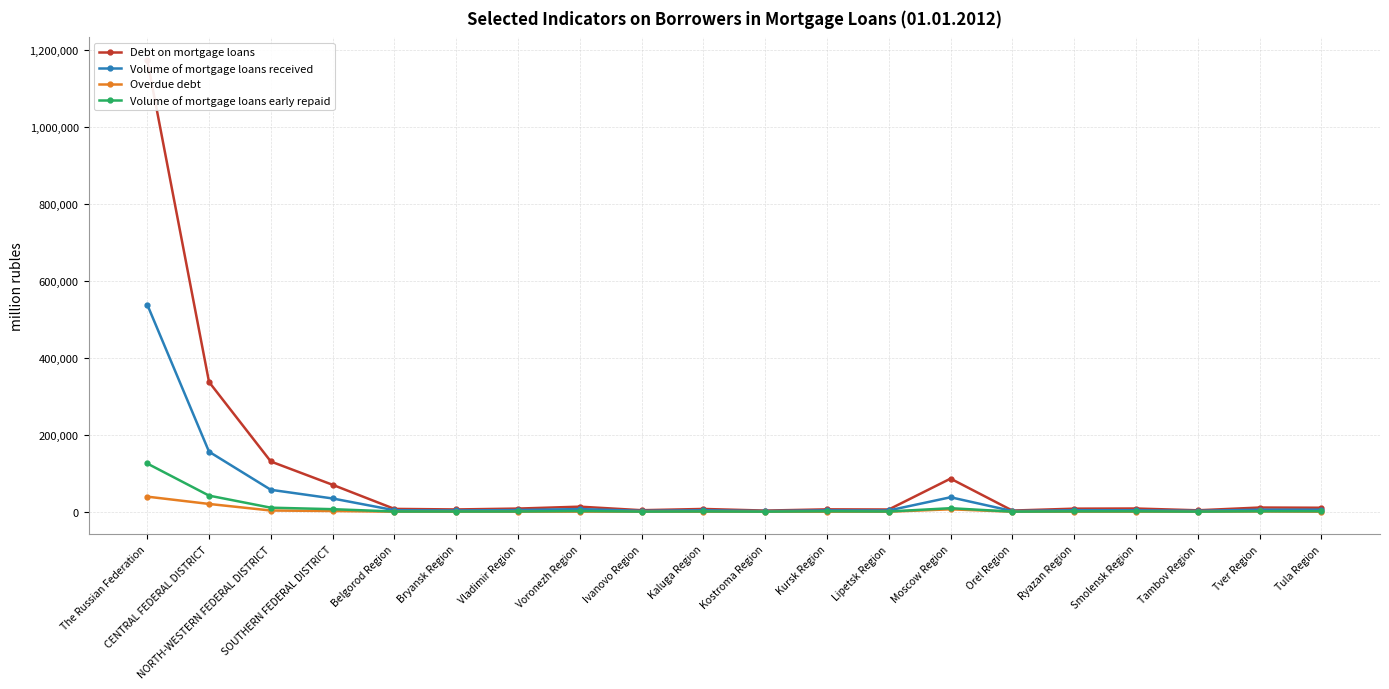

How many series are shown in this chart?

4